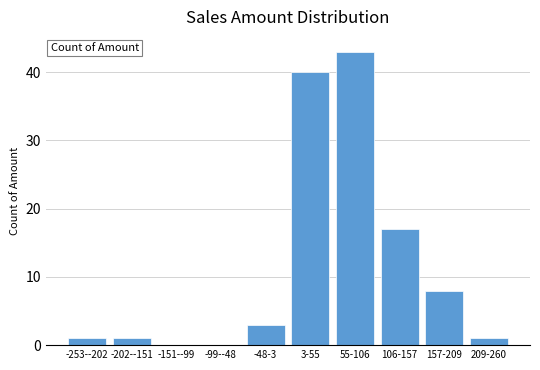

Reading left to right, extract all data points from this chart.

-253--202=1	-202--151=1	-151--99=0	-99--48=0	-48-3=3	3-55=40	55-106=43	106-157=17	157-209=8	209-260=1